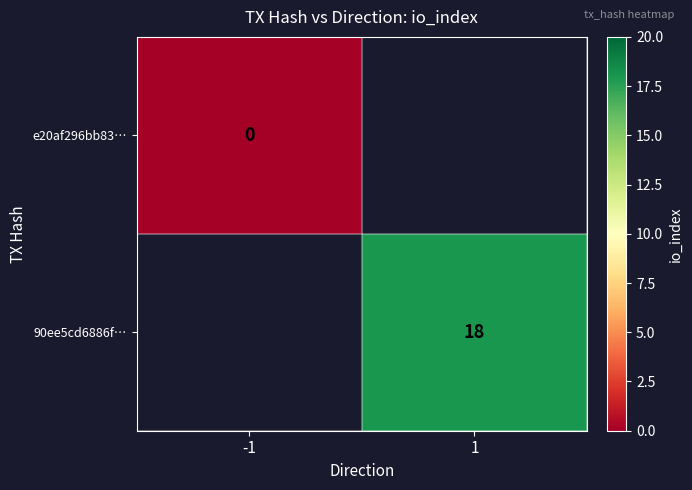

The 90ee5cd6886f… series shows 4 at 1. True or false?

False